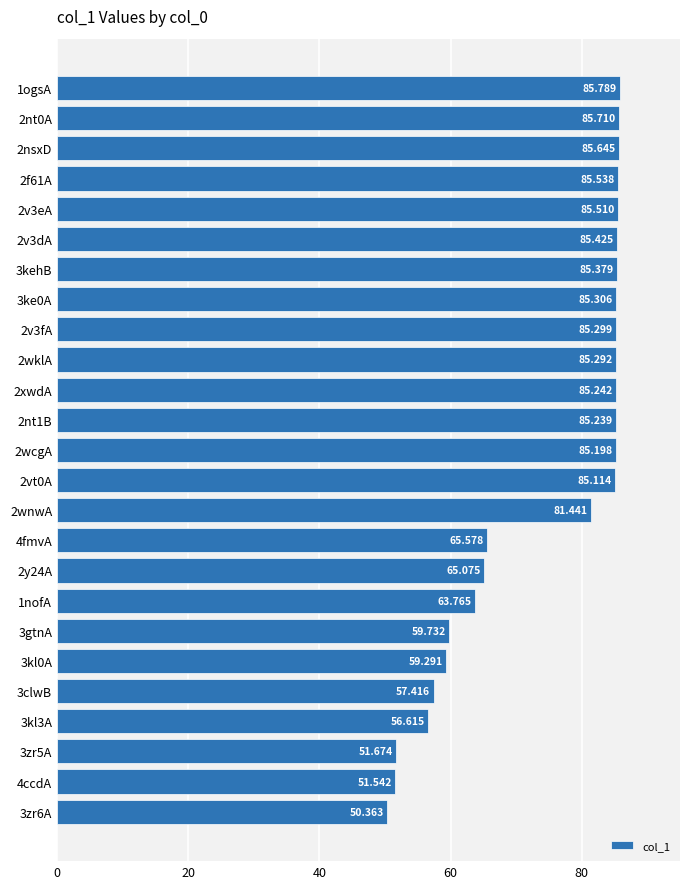

What is the difference between the maximum and minimum values?

35.4